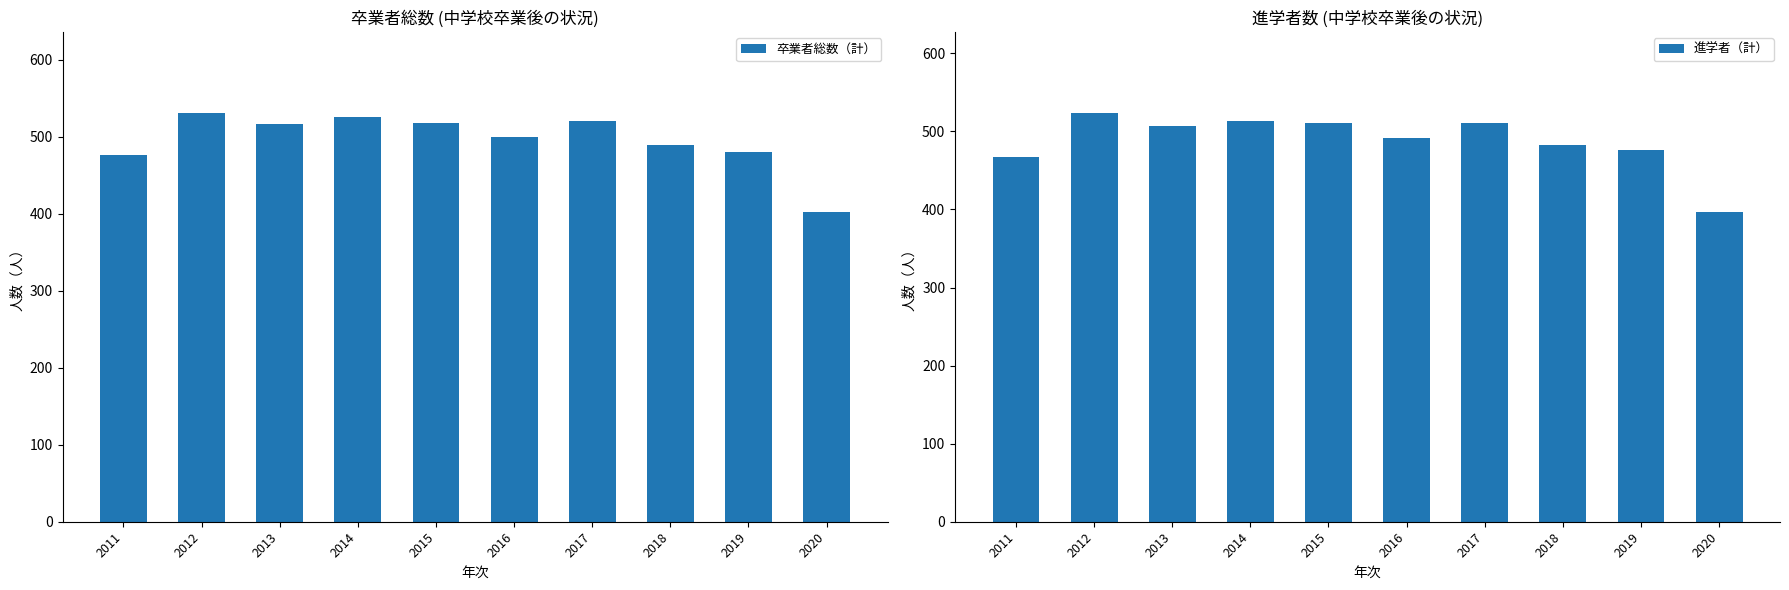

Reading left to right, list all the values displayed in this chart.

卒業者総数（計）: 476	530	516	525	518	499	520	489	480	402
進学者（計）: 467	523	507	513	511	491	511	483	476	397